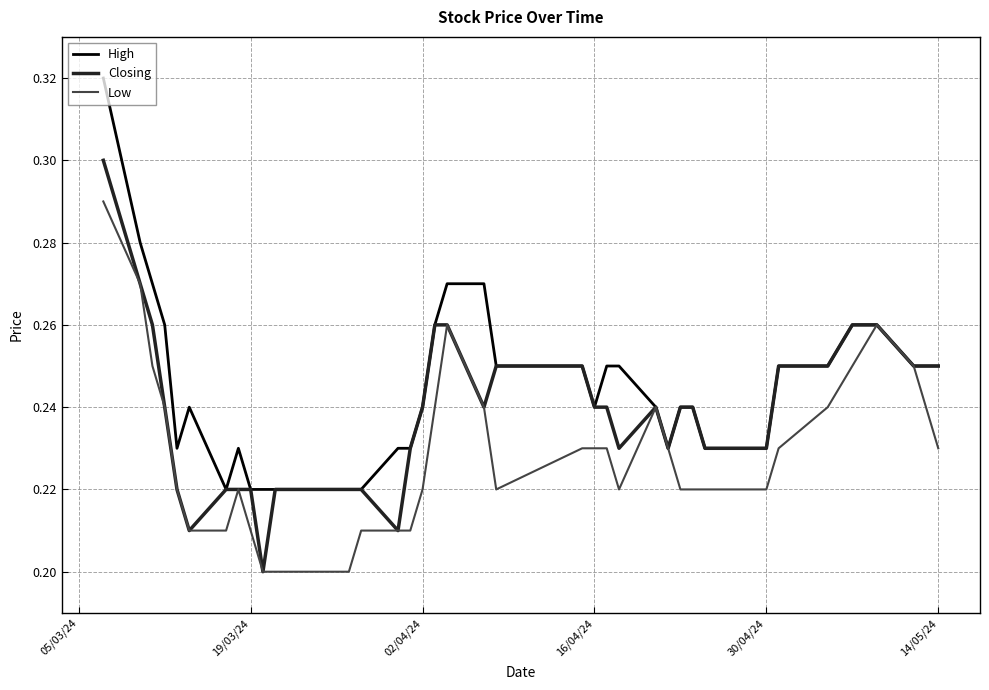

List the series in order of their overall mean, highest first.

High, Closing, Low